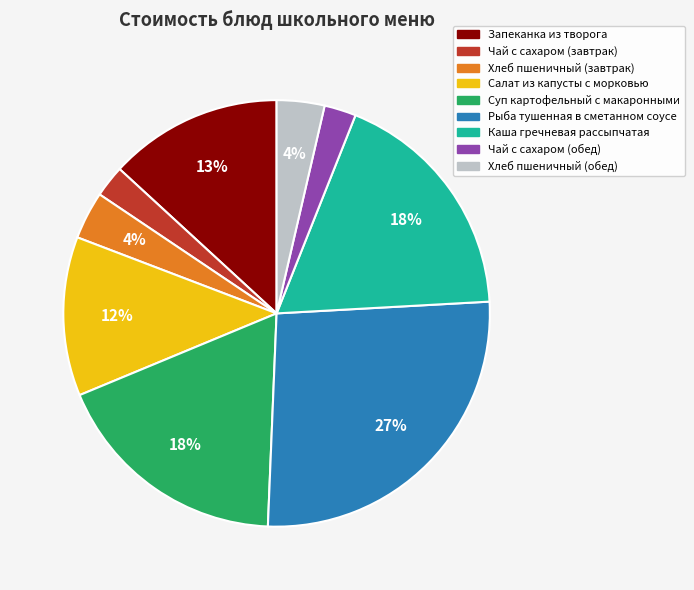

Which category has the biggest portion of the pie?

Рыба тушенная в сметанном соусе